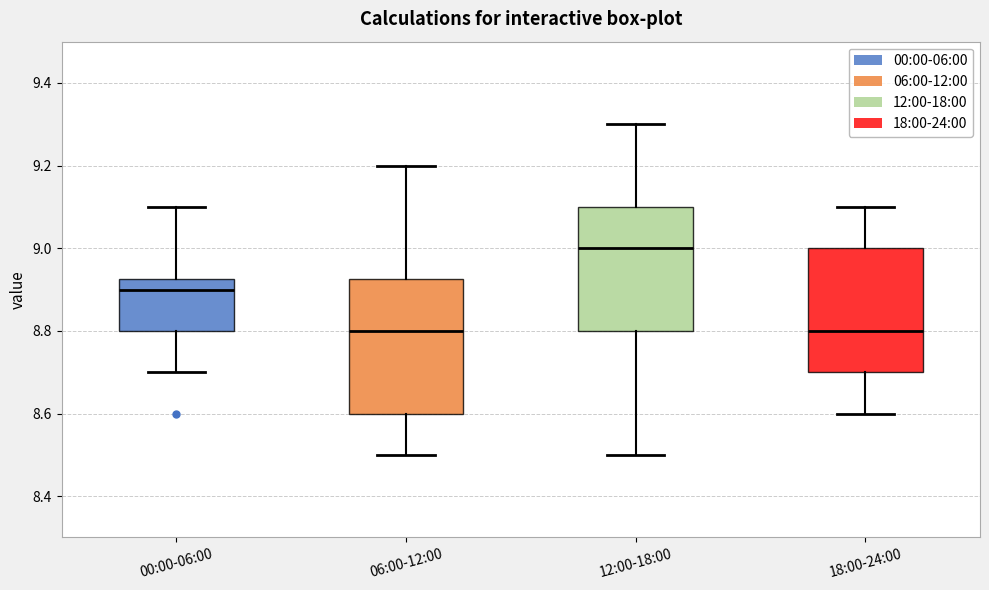

Reading left to right, read every box against the y-axis: the position of its median line, the range the box covers, and the ends of its whiskers. The values are not printed on the chart, so give them approximately, as read against the axis.

00:00-06:00: median 8.90, box 8.80 to 8.92, whiskers 8.70 to 9.10
06:00-12:00: median 8.80, box 8.60 to 8.92, whiskers 8.50 to 9.20
12:00-18:00: median 9.00, box 8.80 to 9.10, whiskers 8.50 to 9.30
18:00-24:00: median 8.80, box 8.70 to 9.00, whiskers 8.60 to 9.10